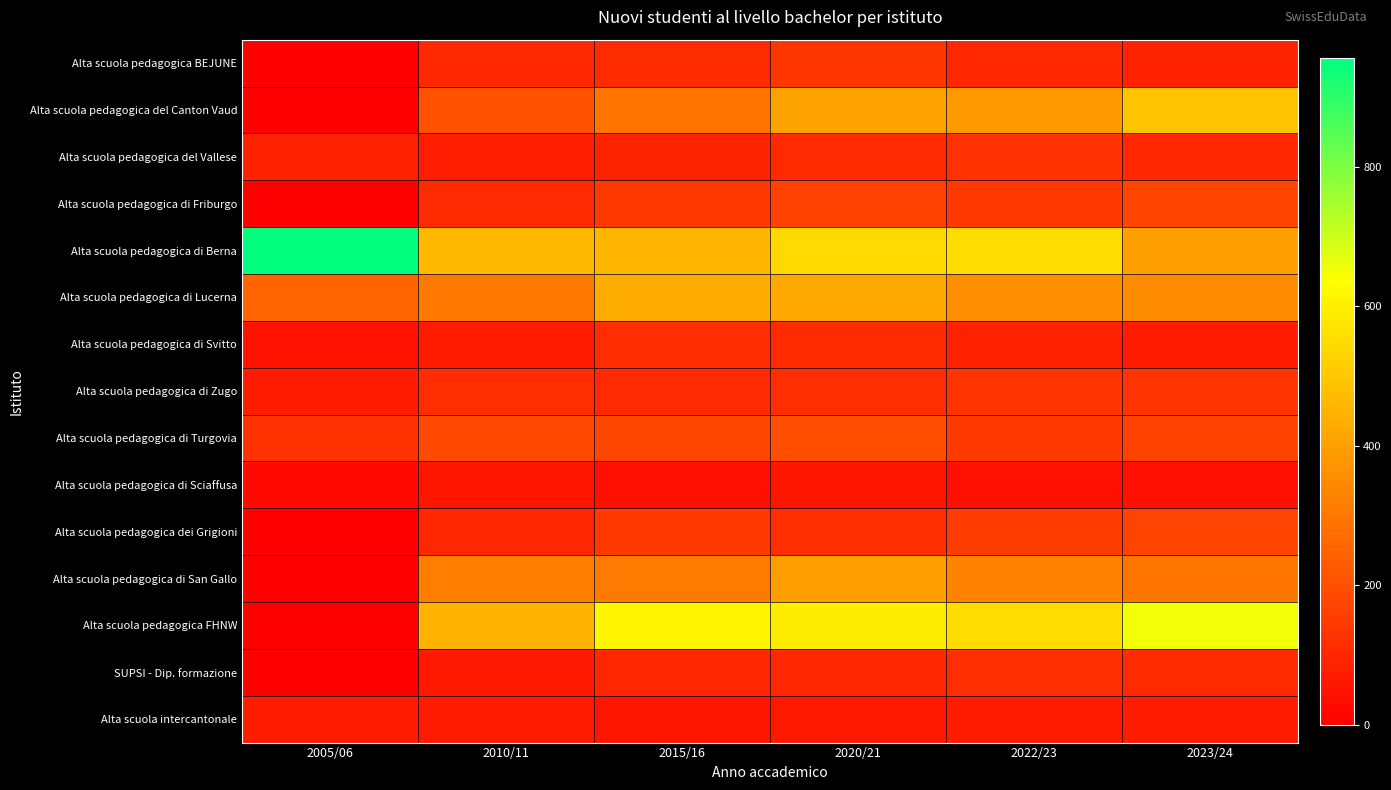

Between 2005/06 and 2022/23, which is larger?

2022/23